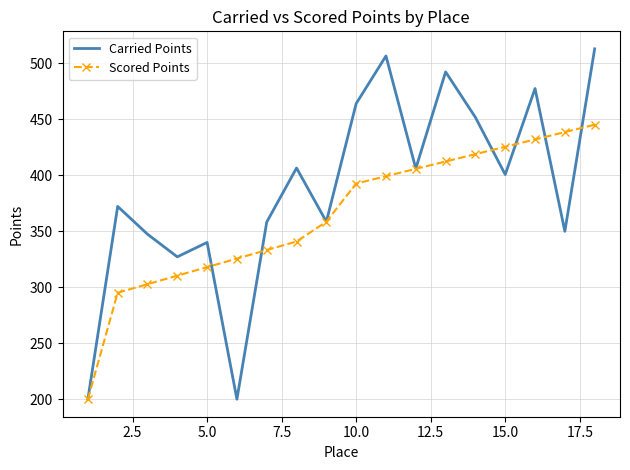

Rank the series by their maximum value, from lowest to highest.

Scored Points, Carried Points